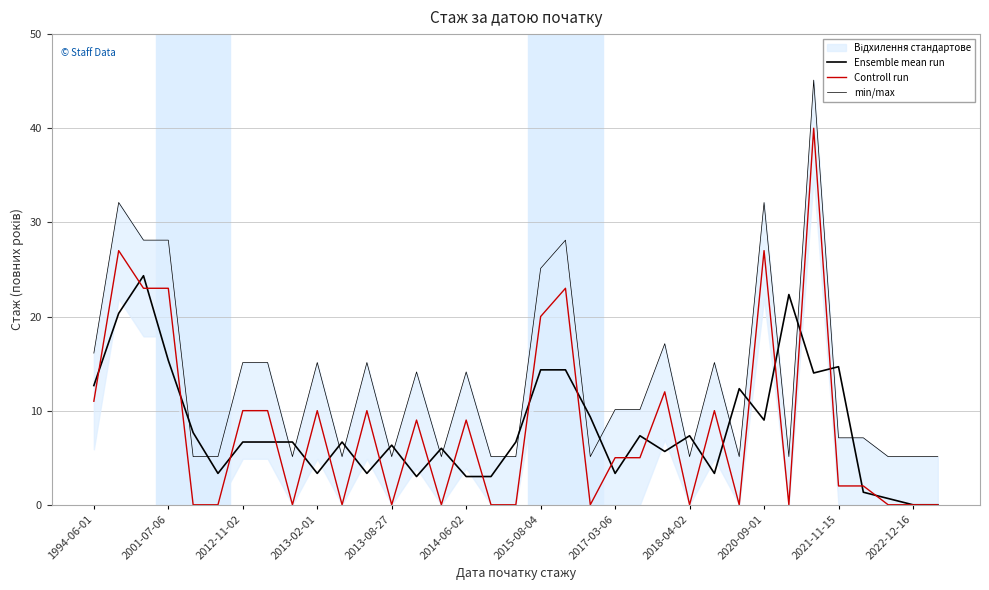

Rank the series by their maximum value, from highest to lowest.

min/max, Controll run, Ensemble mean run